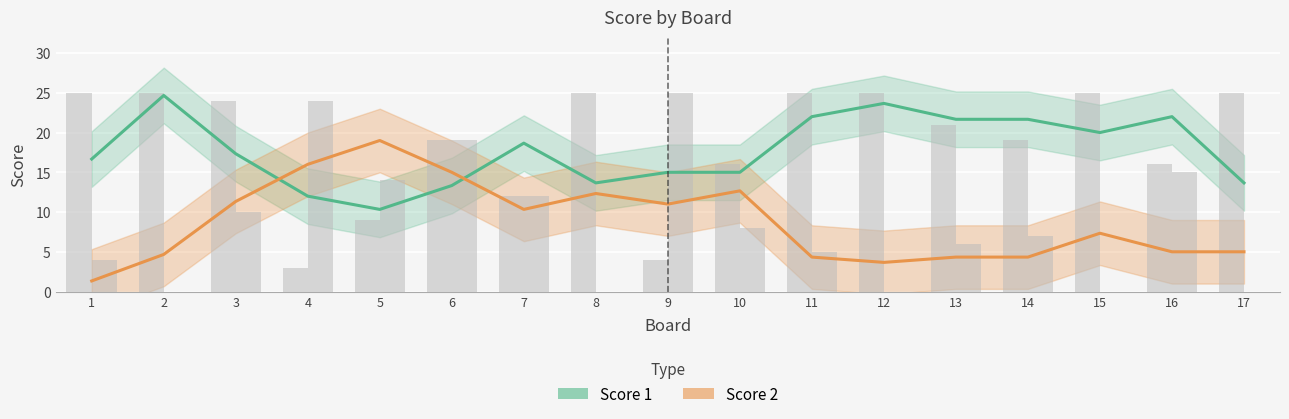

What value does the Score 1 series have at 3?

17.3